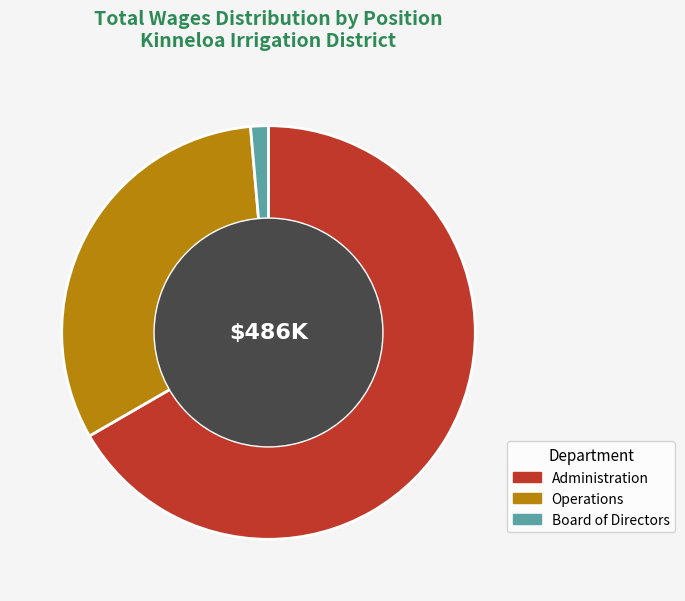

True or false: Administration accounts for 67% of the total.

True